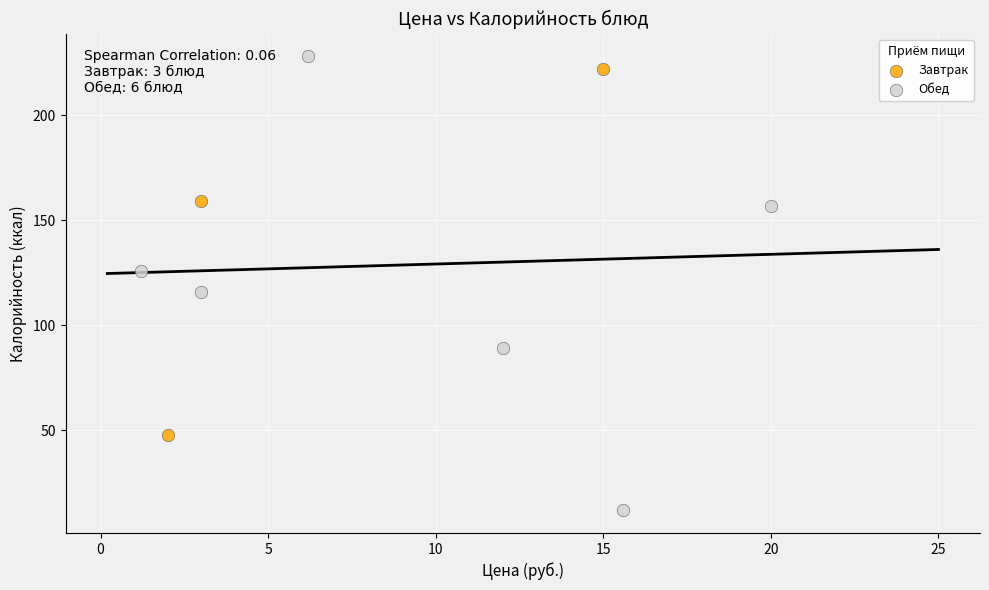

Which series contains the lowest Y value?

Обед